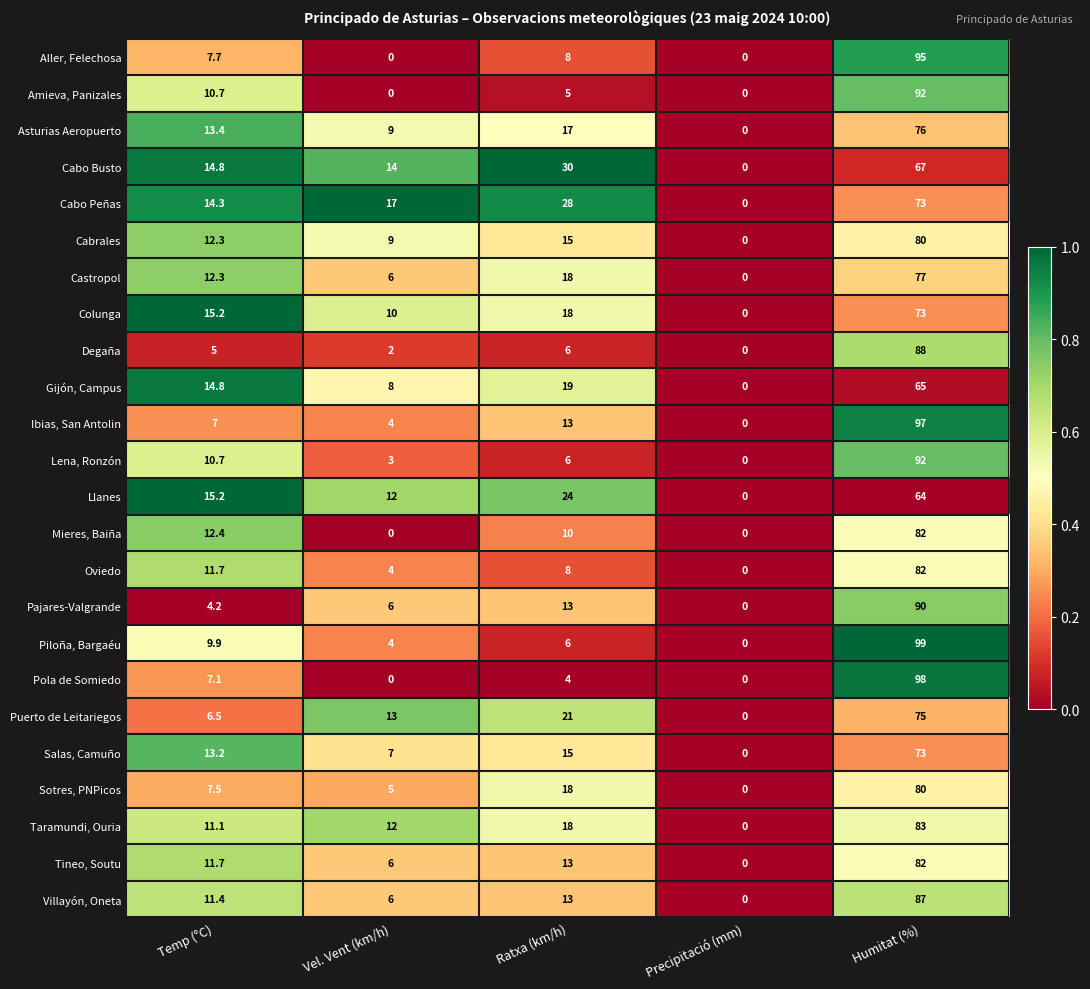

Which series has the largest range (max minus min)?

Piloña, Bargaéu